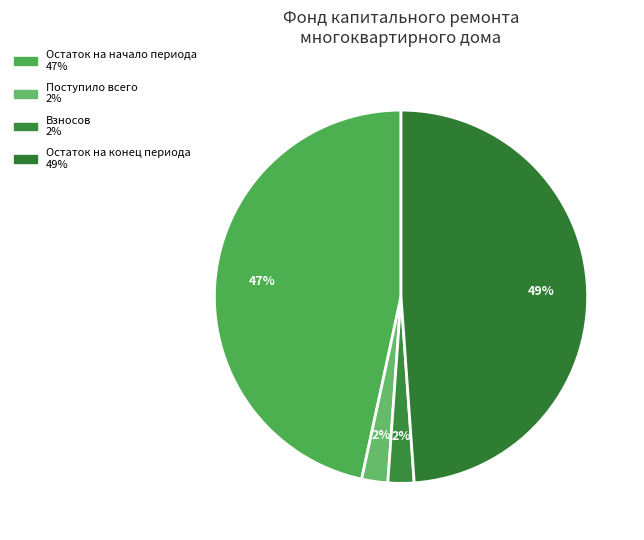

Count the number of slices in the pie.

4